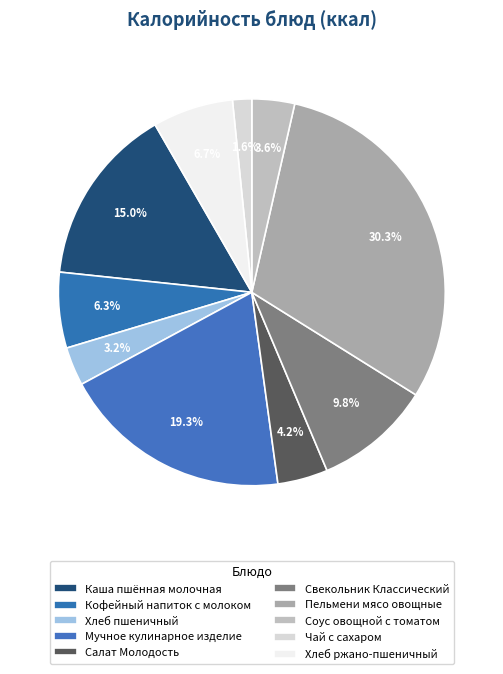

To the nearest percent, what is the combined percentage of Хлеб ржано-пшеничный and Мучное кулинарное изделие?

26%